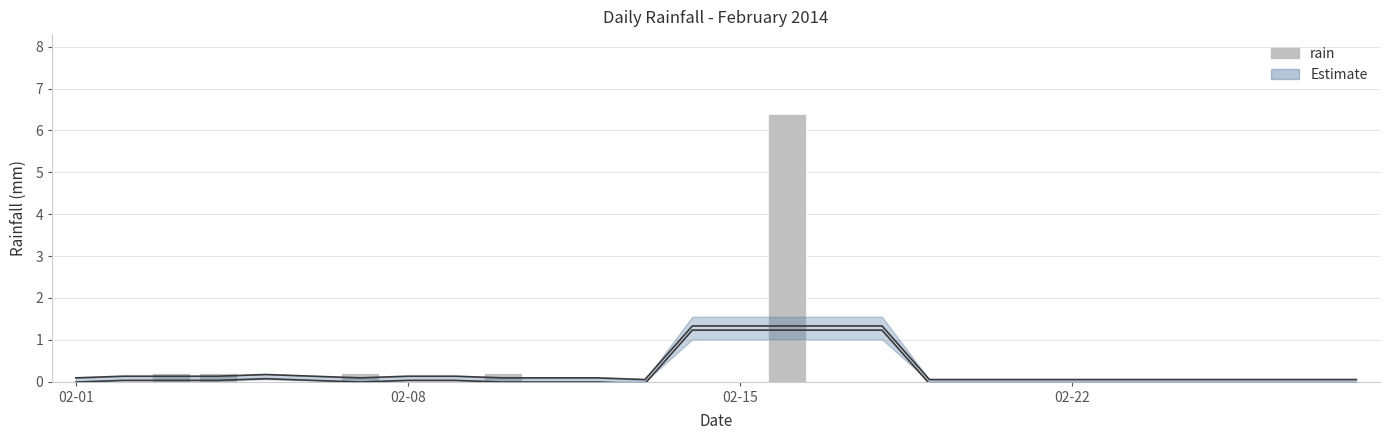

True or false: the data shows 2.8 at 15.

False